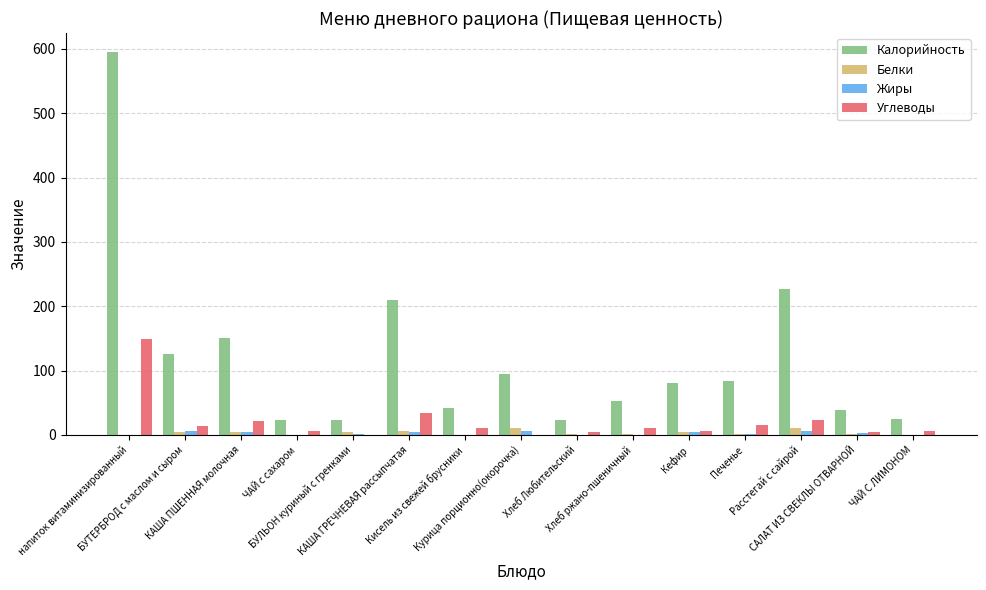

What is the sum of all Белки values?

51.4